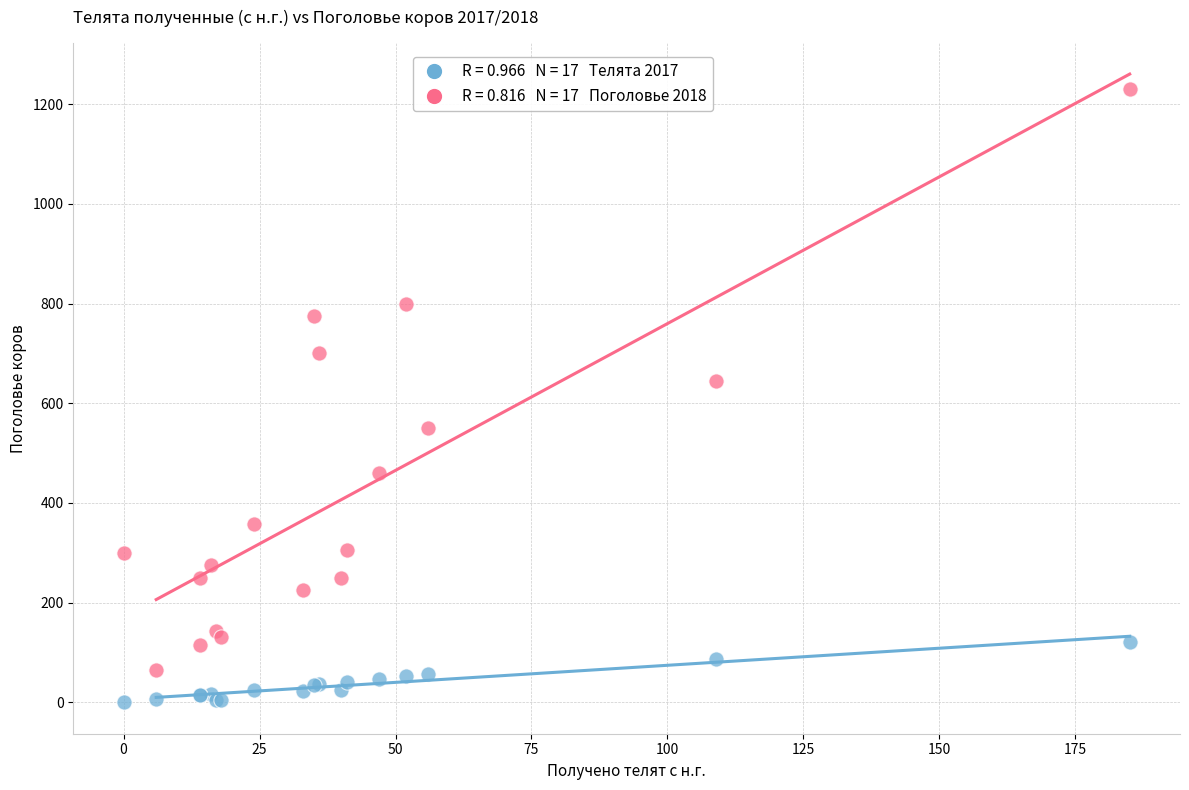

Across all series, what Y value is closest to 615?

645